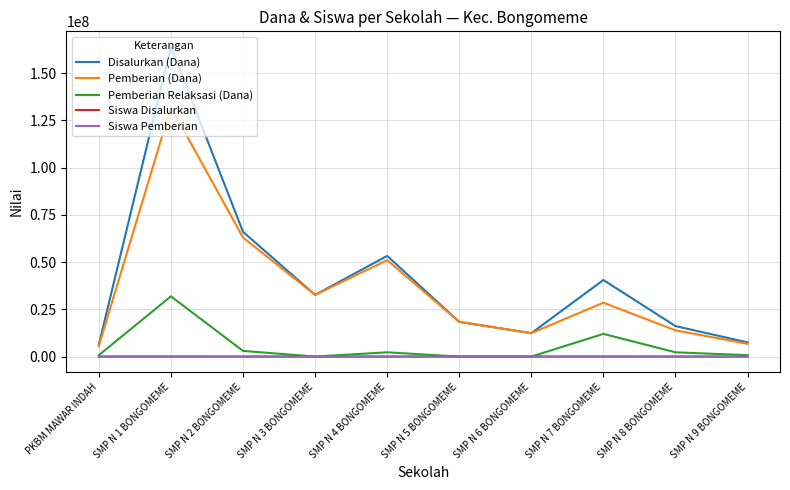

What is the difference between the highest and lowest values at SMP N 8 BONGOMEME?

16124977